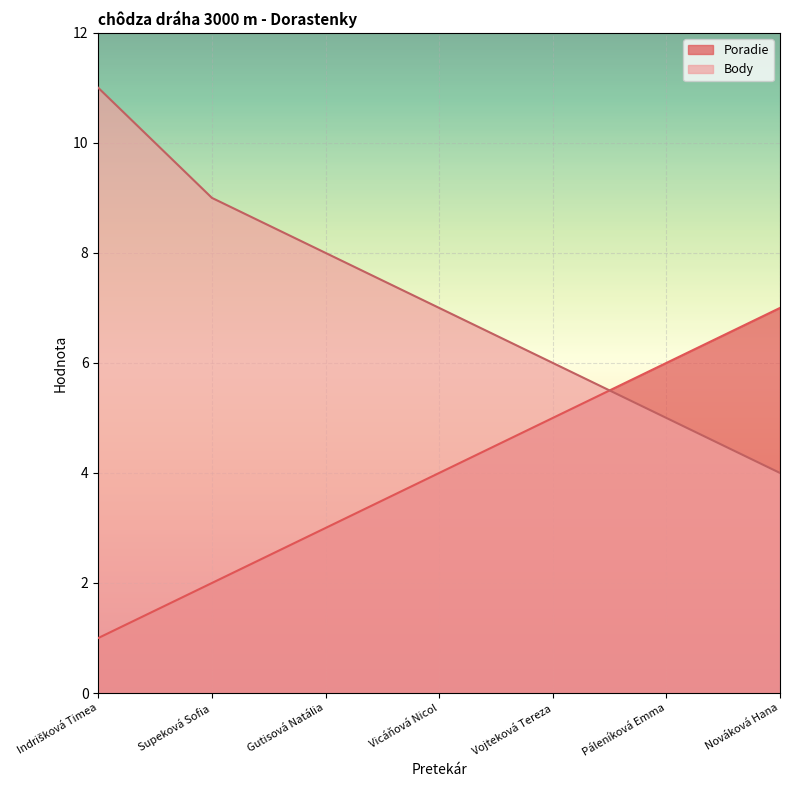

At which label does Poradie reach its minimum?

Indrišková Timea